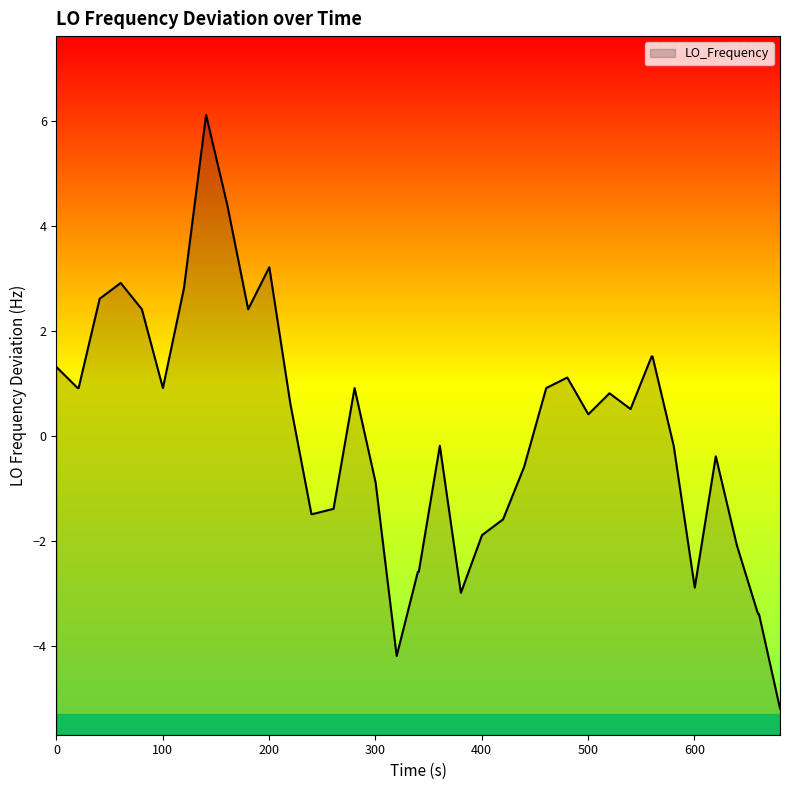

Which has a higher value, 39 or 37?

37